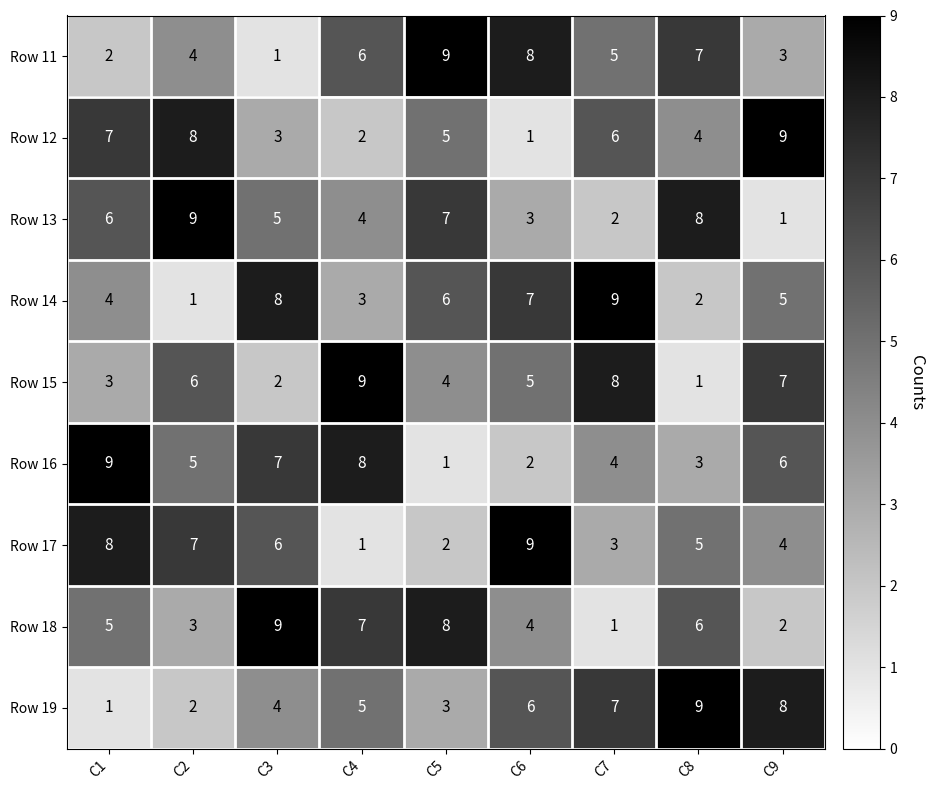

What is the average value of the Row 11 series?

5